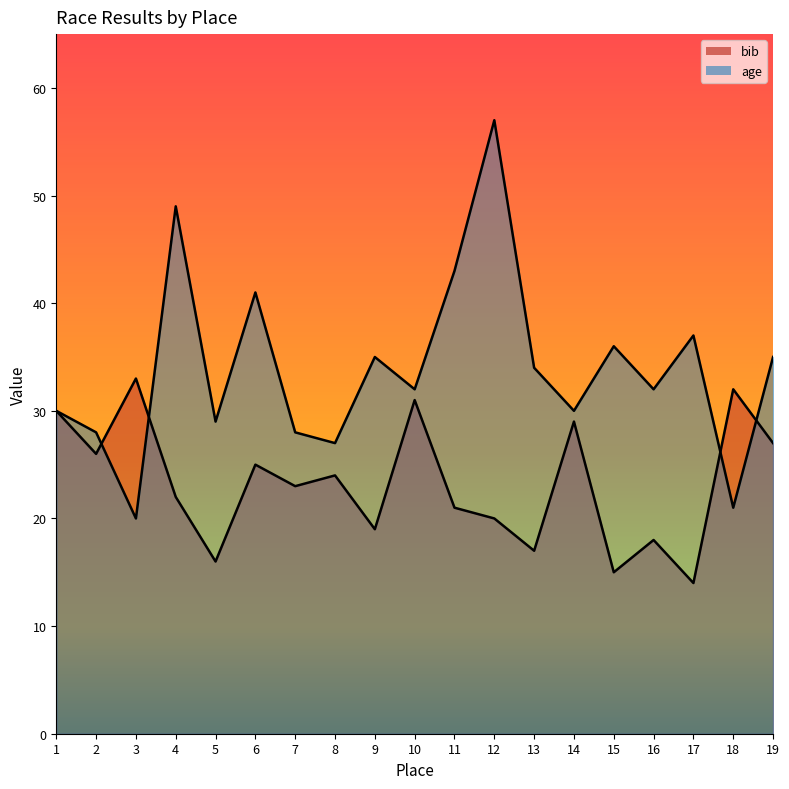

Rank the series at 13 from lowest to highest value.

bib, age